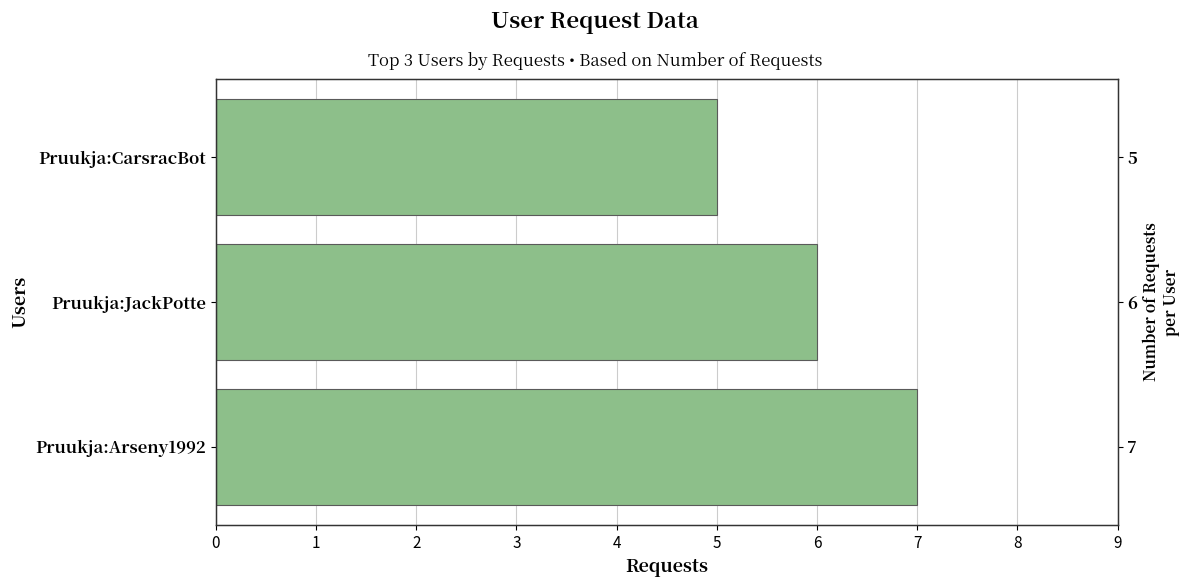

How many values are below 6?

1